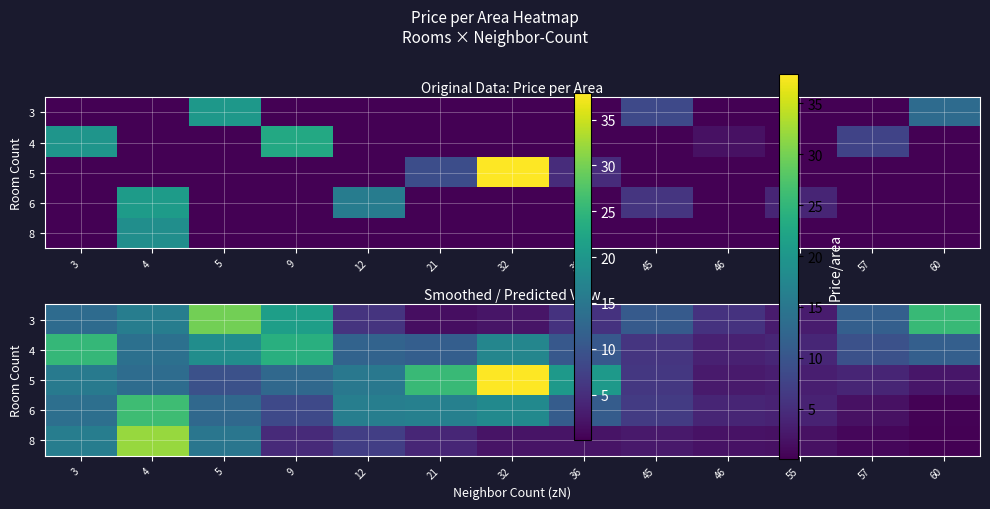

Is the value of 6 at 5 greater than the value of 8 at 46?

Yes